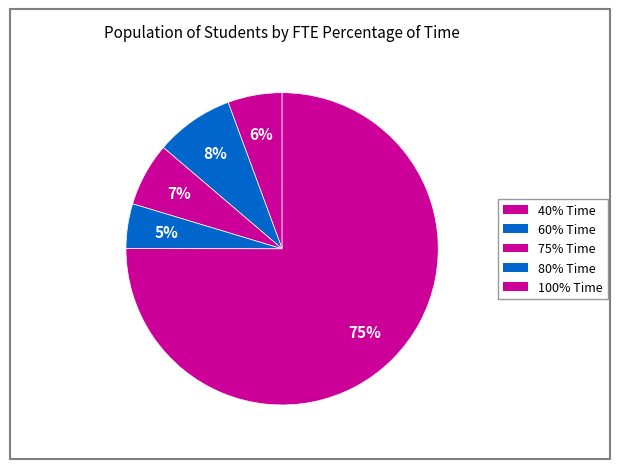

How many segments does this pie chart have?

5